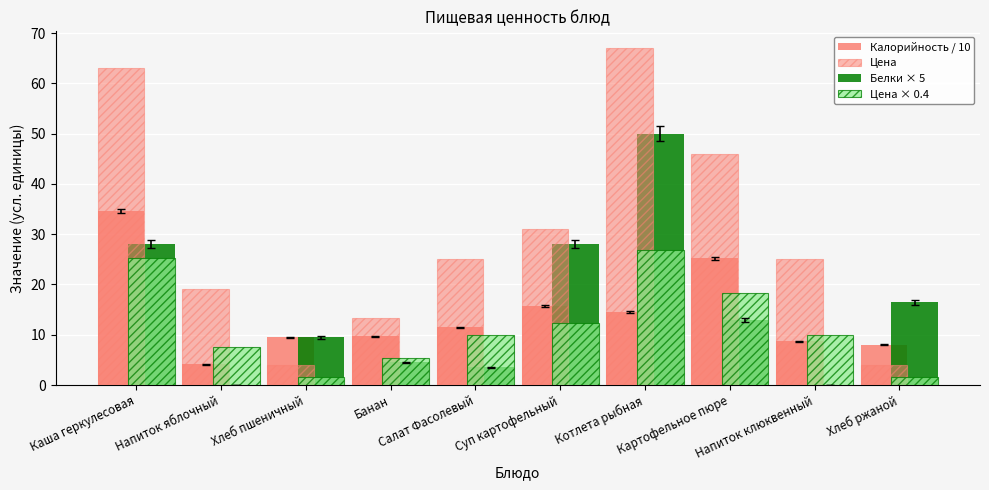

Are the bars horizontal?

No